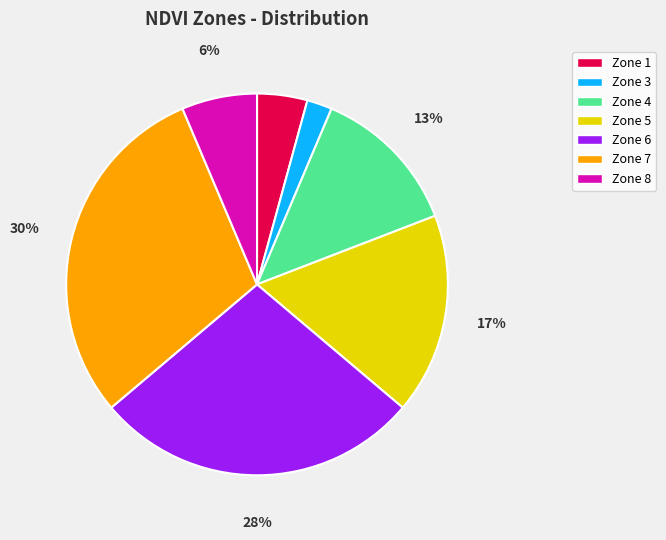

What is the ratio of the value at Zone 1 to the value at Zone 8?

0.7